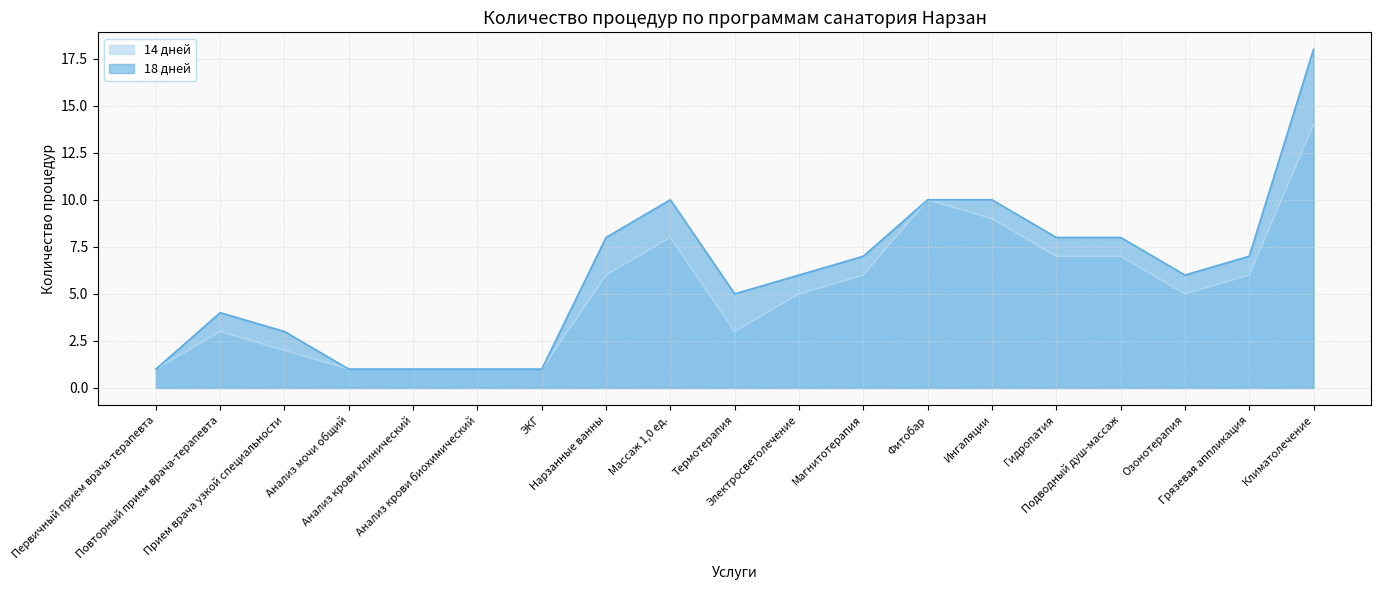

Reading left to right, extract all data points from this chart.

14 дней: Первичный прием врача-терапевта=1	Повторный прием врача-терапевта=3	Прием врача узкой специальности=2	Анализ мочи общий=1	Анализ крови клинический=1	Анализ крови биохимический=1	ЭКГ=1	Нарзанные ванны=6	Массаж 1,0 ед.=8	Термотерапия=3	Электросветолечение=5	Магнитотерапия=6	Фитобар=10	Ингаляции=9	Гидропатия=7	Подводный душ-массаж=7	Озонотерапия=5	Грязевая аппликация=6	Климатолечение=14
18 дней: Первичный прием врача-терапевта=1	Повторный прием врача-терапевта=4	Прием врача узкой специальности=3	Анализ мочи общий=1	Анализ крови клинический=1	Анализ крови биохимический=1	ЭКГ=1	Нарзанные ванны=8	Массаж 1,0 ед.=10	Термотерапия=5	Электросветолечение=6	Магнитотерапия=7	Фитобар=10	Ингаляции=10	Гидропатия=8	Подводный душ-массаж=8	Озонотерапия=6	Грязевая аппликация=7	Климатолечение=18